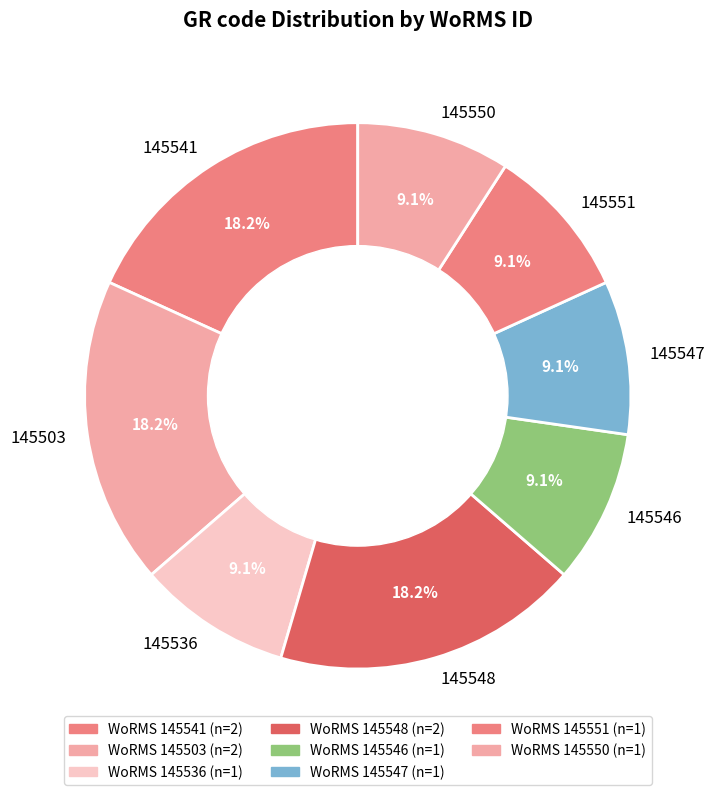

What is the ratio of the value at 145503 to the value at 145551?

2.0